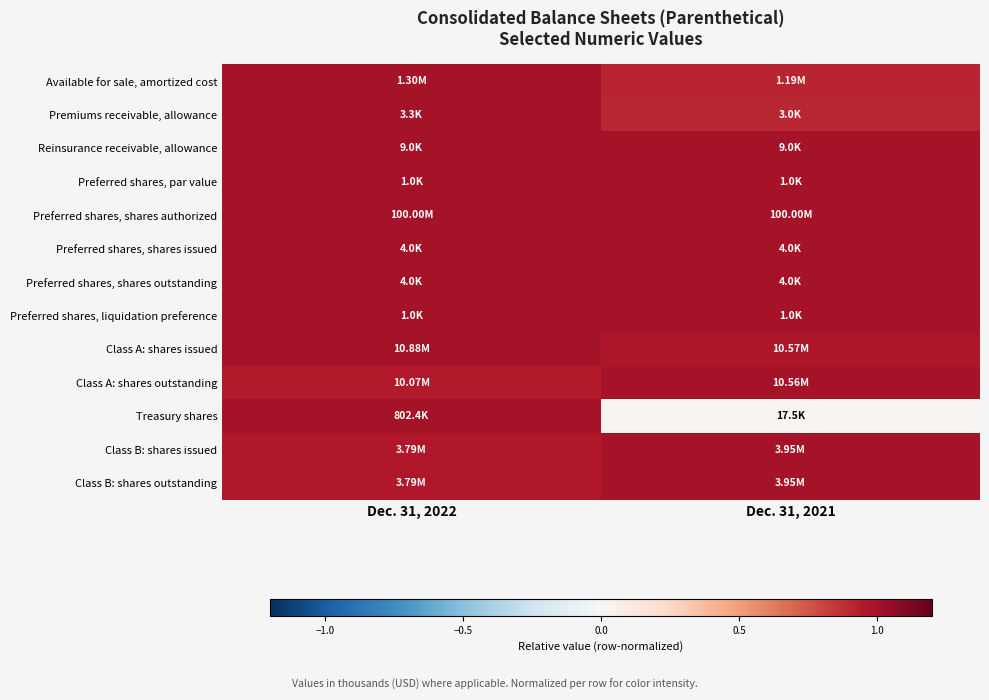

At how many categories does at least one series exceed 0?

2